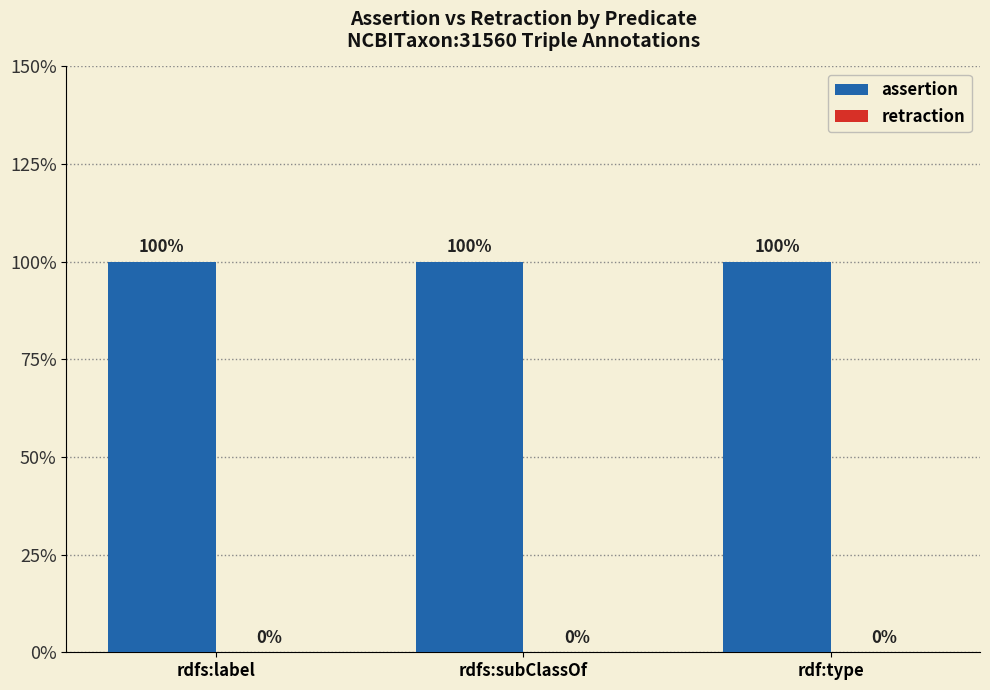

Reading left to right, what are all the values shown in this chart?

assertion: 1	1	1
retraction: 0	0	0